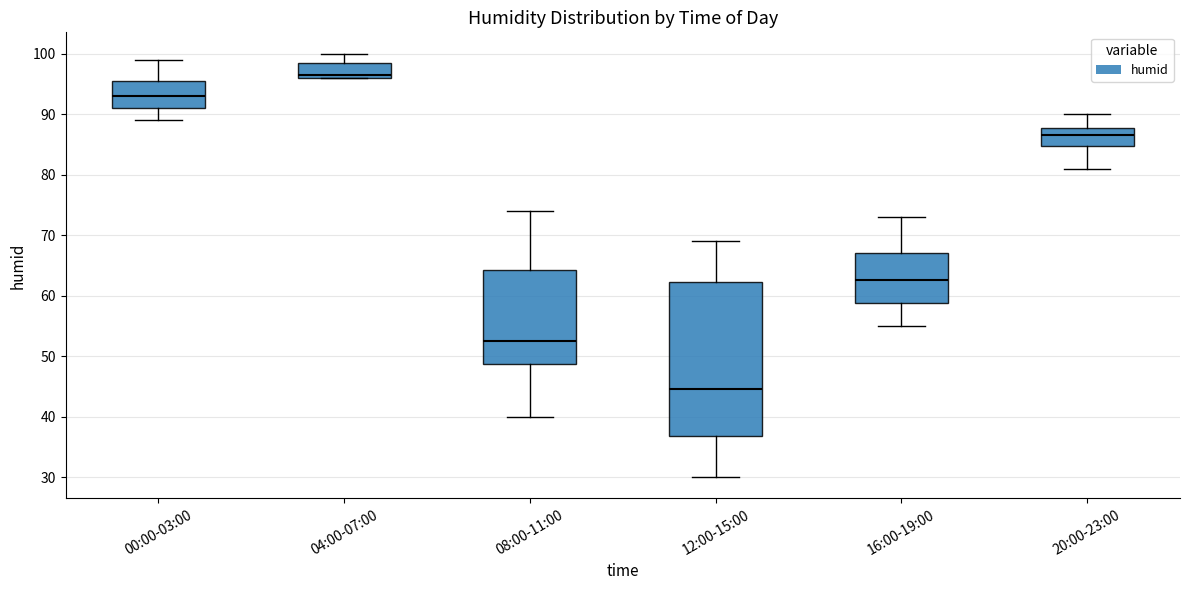

Reading left to right, read every box against the y-axis: the position of its median line, the range the box covers, and the ends of its whiskers. The values are not printed on the chart, so give them approximately, as read against the axis.

00:00-03:00: median 93, box 91 to 96, whiskers 89 to 99
04:00-07:00: median 97, box 96 to 99, whiskers 96 to 100
08:00-11:00: median 53, box 49 to 64, whiskers 40 to 74
12:00-15:00: median 45, box 37 to 62, whiskers 30 to 69
16:00-19:00: median 63, box 59 to 67, whiskers 55 to 73
20:00-23:00: median 87, box 85 to 88, whiskers 81 to 90